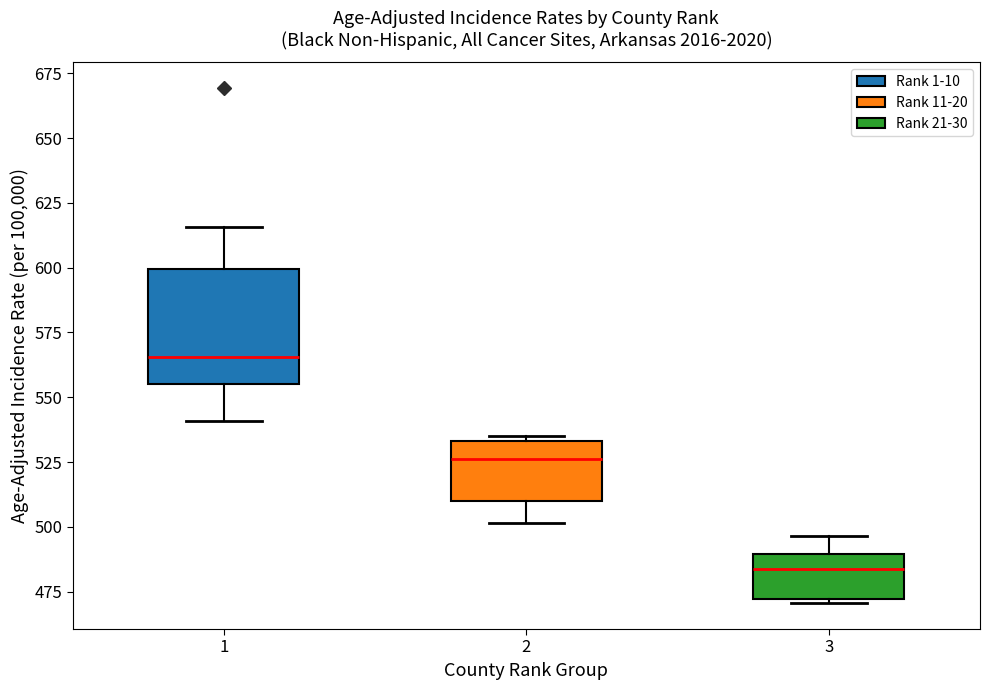

Reading left to right, transcribe this box plot: for each box, give where its median line is, the range the box spans, and where its two whiskers end, as read against the y-axis. The values are not printed on the chart, so give them approximately, as read against the axis.

1: median 565, box 555 to 600, whiskers 540 to 615
2: median 525, box 510 to 535, whiskers 500 to 535 (just above the box's upper edge)
3: median 485, box 470 to 490, whiskers 470 (just below the box's lower edge) to 495